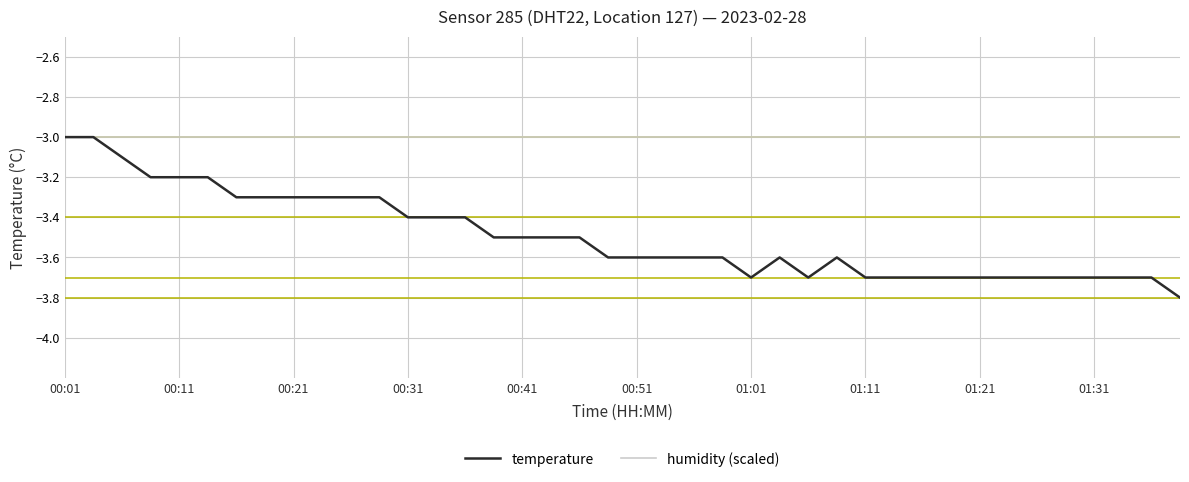

Which series has the widest spread of values?

temperature